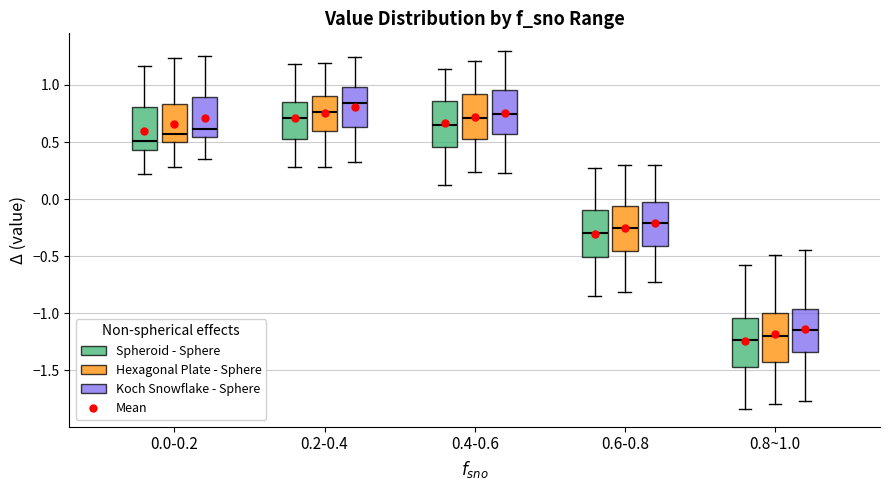

Reading left to right, transcribe this box plot: for each box, give where its median line is, the range the box spans, and where its two whiskers end, as read against the y-axis. The values are not printed on the chart, so give them approximately, as read against the axis.

0.0-0.2 (Spheroid - Sphere): median 0.50, box 0.45 to 0.80, whiskers 0.20 to 1.15
0.0-0.2 (Hexagonal Plate - Sphere): median 0.55, box 0.50 to 0.85, whiskers 0.30 to 1.25
0.0-0.2 (Koch Snowflake - Sphere): median 0.60, box 0.55 to 0.90, whiskers 0.35 to 1.25
0.2-0.4 (Spheroid - Sphere): median 0.70, box 0.55 to 0.85, whiskers 0.30 to 1.20
0.2-0.4 (Hexagonal Plate - Sphere): median 0.75, box 0.60 to 0.90, whiskers 0.30 to 1.20
0.2-0.4 (Koch Snowflake - Sphere): median 0.85, box 0.65 to 1.00, whiskers 0.35 to 1.25
0.4-0.6 (Spheroid - Sphere): median 0.65, box 0.45 to 0.85, whiskers 0.15 to 1.15
0.4-0.6 (Hexagonal Plate - Sphere): median 0.70, box 0.50 to 0.90, whiskers 0.25 to 1.20
0.4-0.6 (Koch Snowflake - Sphere): median 0.75, box 0.55 to 0.95, whiskers 0.25 to 1.30
0.6-0.8 (Spheroid - Sphere): median -0.30, box -0.50 to -0.10, whiskers -0.85 to 0.25
0.6-0.8 (Hexagonal Plate - Sphere): median -0.25, box -0.45 to -0.05, whiskers -0.80 to 0.30
0.6-0.8 (Koch Snowflake - Sphere): median -0.20, box -0.40 to -0.05, whiskers -0.70 to 0.30
0.8~1.0 (Spheroid - Sphere): median -1.25, box -1.45 to -1.05, whiskers -1.85 to -0.60
0.8~1.0 (Hexagonal Plate - Sphere): median -1.20, box -1.40 to -1.00, whiskers -1.80 to -0.50
0.8~1.0 (Koch Snowflake - Sphere): median -1.15, box -1.35 to -0.95, whiskers -1.75 to -0.45